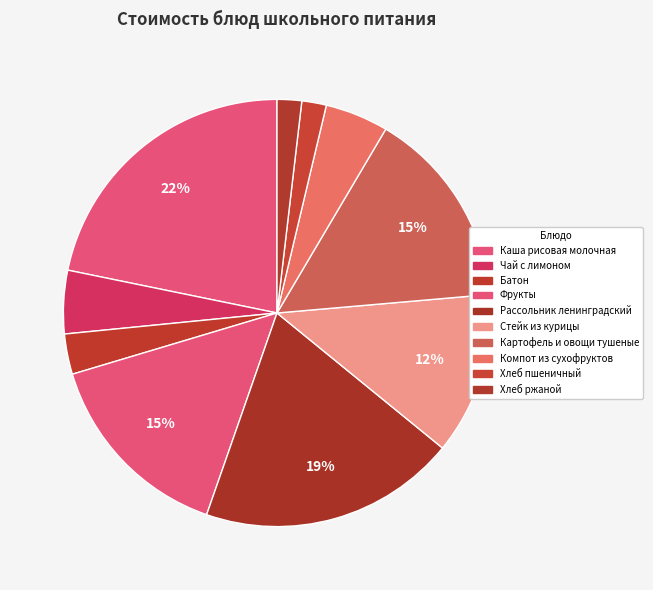

To the nearest percent, what is the combined percentage of Картофель и овощи тушеные and Хлеб пшеничный?

17%